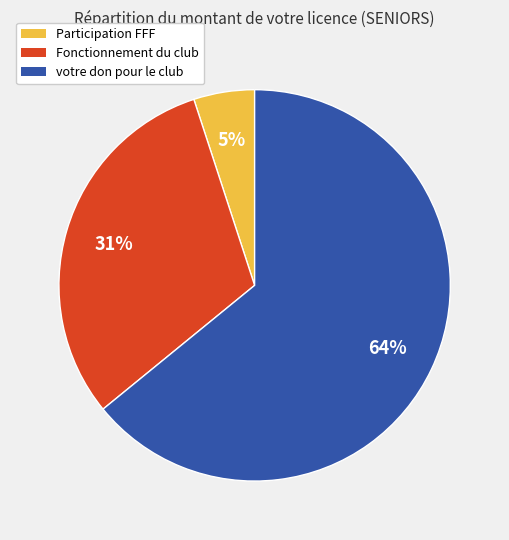

To the nearest percent, what portion does Fonctionnement du club represent?

31%